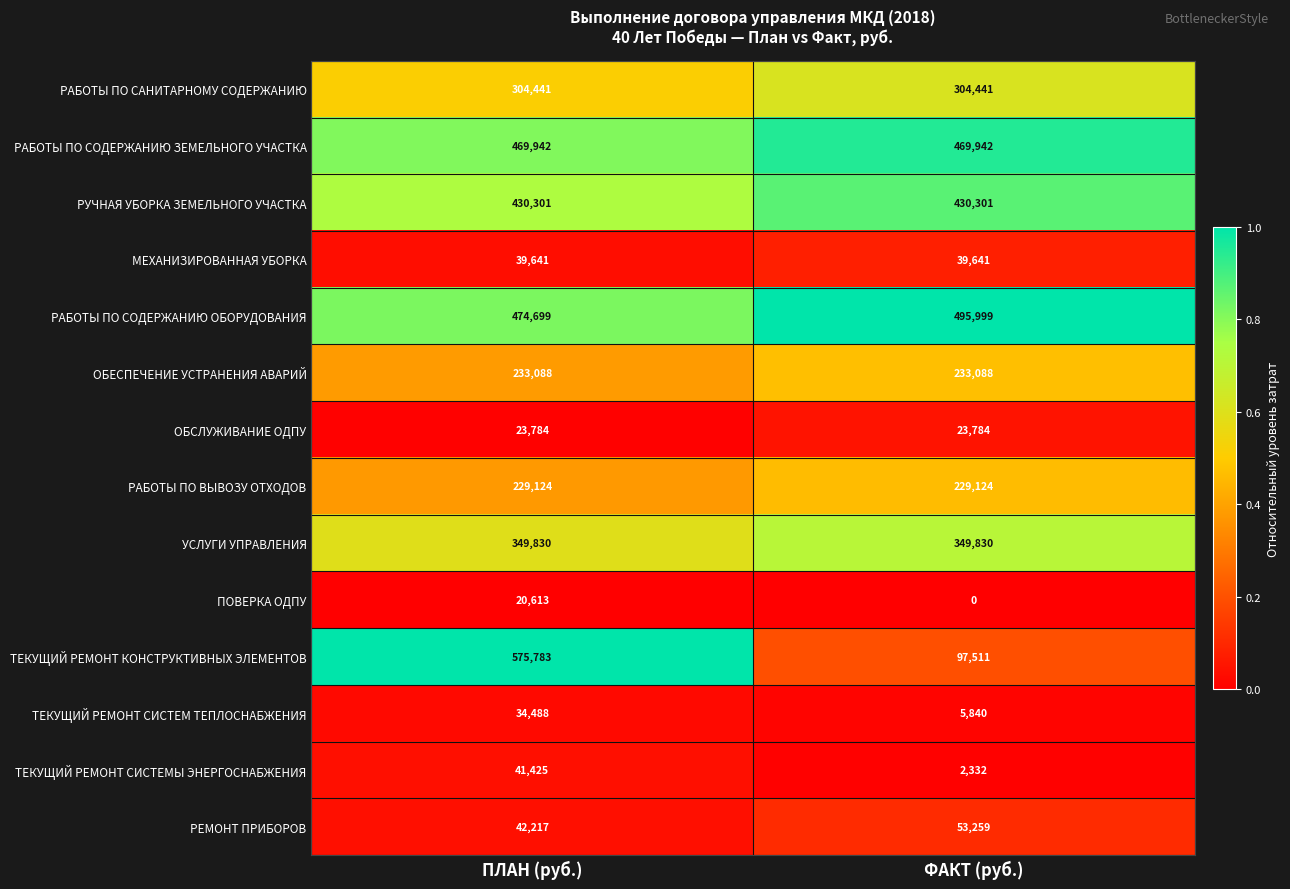

Between ПЛАН (руб.) and ФАКТ (руб.), which series saw the biggest shift?

ТЕКУЩИЙ РЕМОНТ КОНСТРУКТИВНЫХ ЭЛЕМЕНТОВ